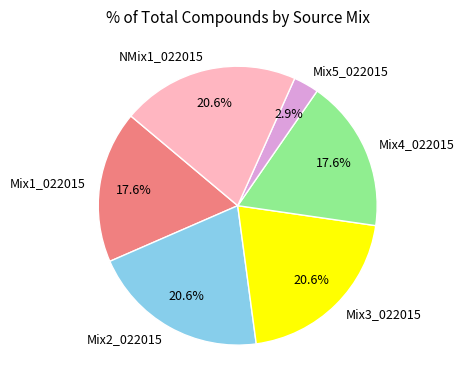

To the nearest percent, what portion does Mix1_022015 represent?

18%